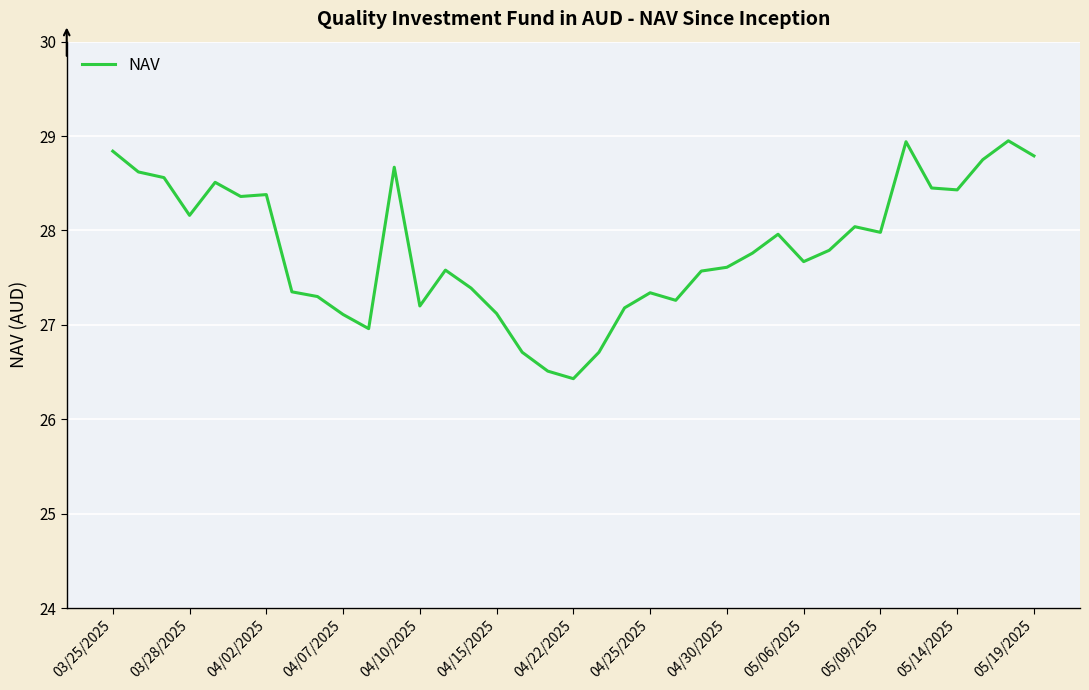

What is the difference between the maximum and minimum values?

2.5